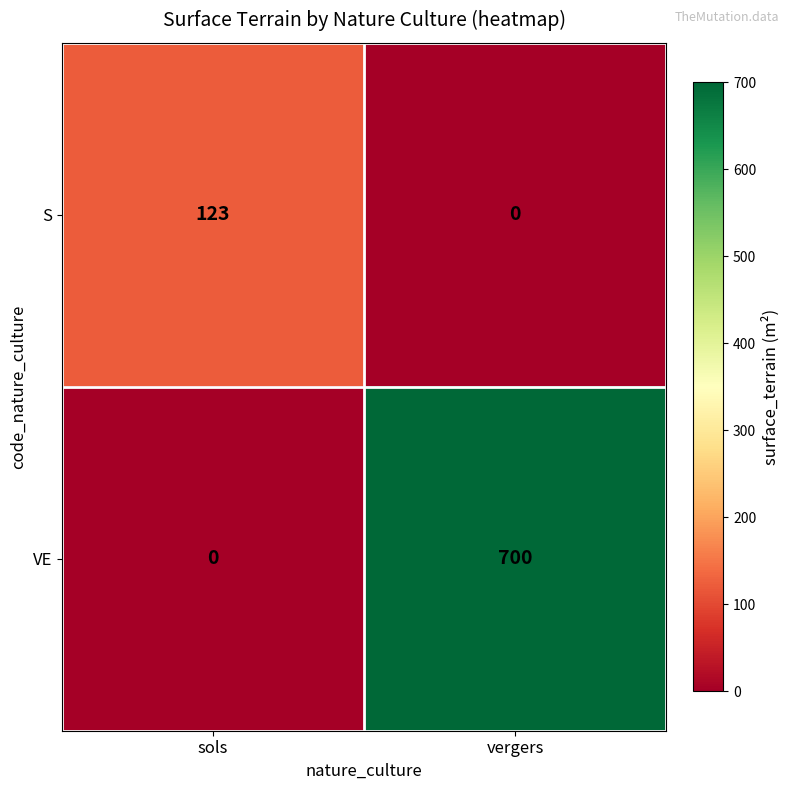

Which series has the largest total across all categories?

VE